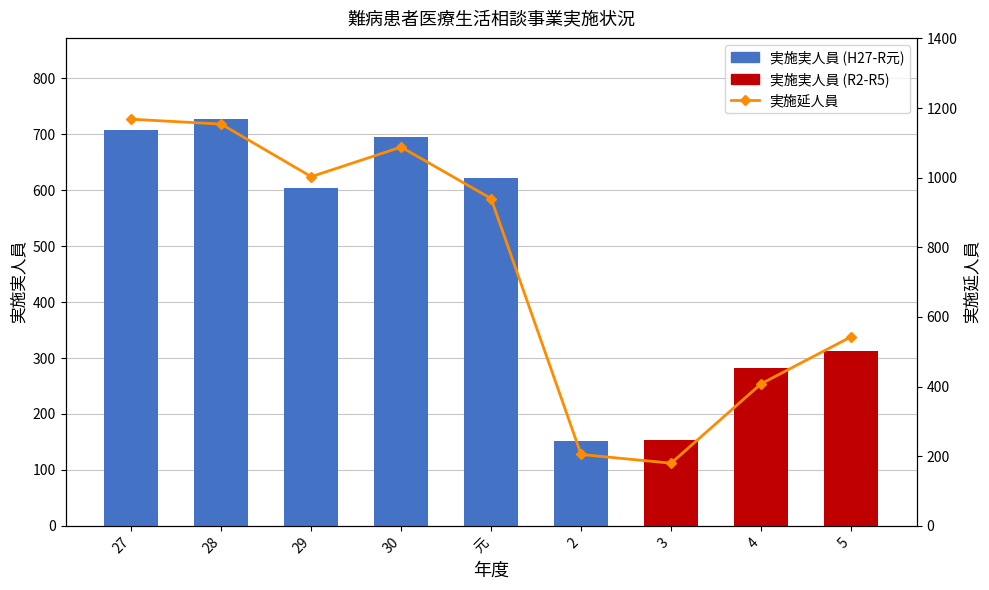

List the labels in order of value, smallest first.

3, 2, 4, 5, 元, 29, 30, 28, 27